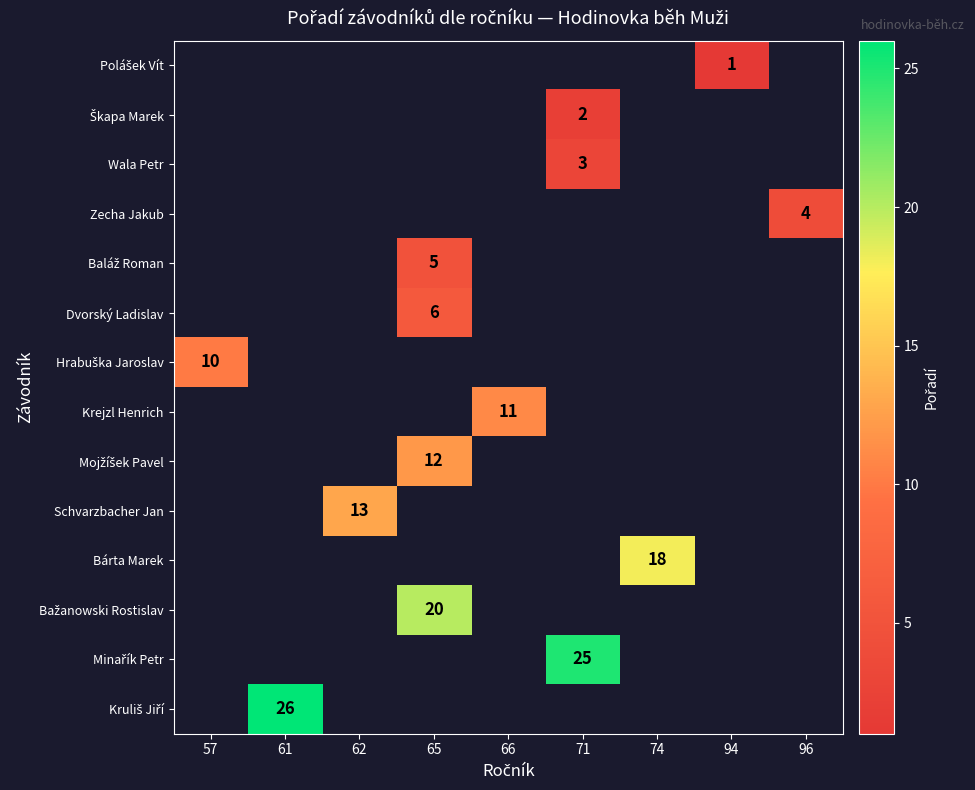

List the series in order of their peak value, lowest first.

Polášek Vít, Škapa Marek, Wala Petr, Zecha Jakub, Baláž Roman, Dvorský Ladislav, Hrabuška Jaroslav, Krejzl Henrich, Mojžíšek Pavel, Schvarzbacher Jan, Bárta Marek, Bažanowski Rostislav, Minařík Petr, Kruliš Jiří